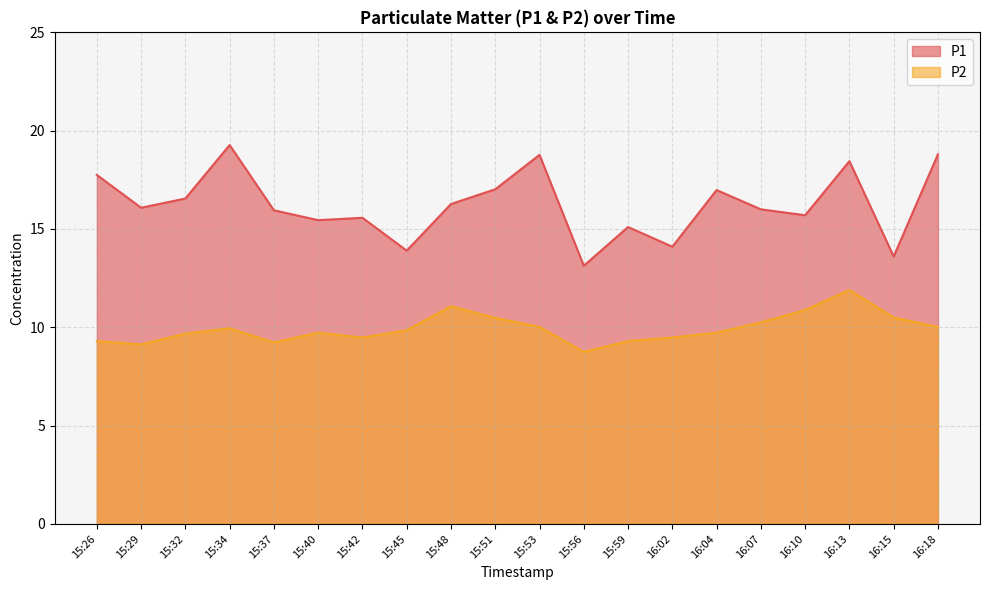

Reading right to left, list all the values displayed in this chart.

P1: 16:18=18.8	16:15=13.6	16:13=18.4	16:10=15.7	16:07=16.0	16:04=17.0	16:02=14.1	15:59=15.1	15:56=13.1	15:53=18.8	15:51=17.0	15:48=16.3	15:45=13.9	15:42=15.6	15:40=15.4	15:37=15.9	15:34=19.3	15:32=16.6	15:29=16.1	15:26=17.8
P2: 16:18=10.0	16:15=10.5	16:13=11.9	16:10=10.9	16:07=10.2	16:04=9.7	16:02=9.5	15:59=9.3	15:56=8.8	15:53=10.0	15:51=10.5	15:48=11.1	15:45=9.8	15:42=9.5	15:40=9.7	15:37=9.2	15:34=9.9	15:32=9.7	15:29=9.1	15:26=9.3